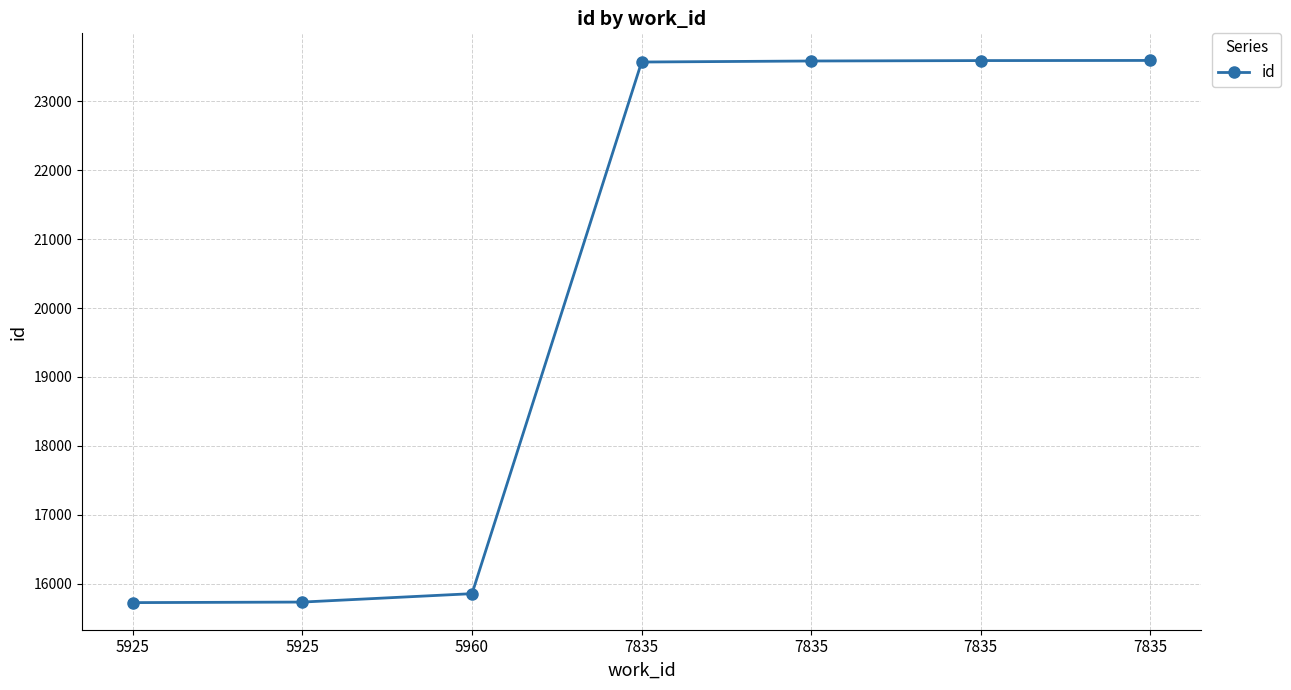

Where does the data first go above 23573?

7835